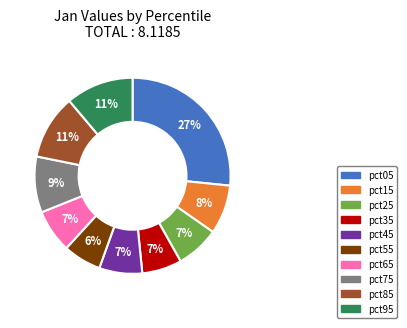

Count the number of slices in the pie.

10